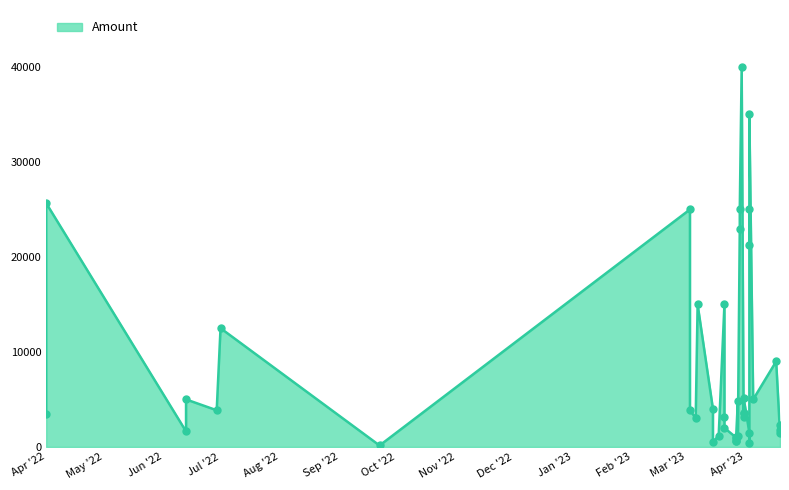

What is the change in value from 6 to 12?

+2000.0